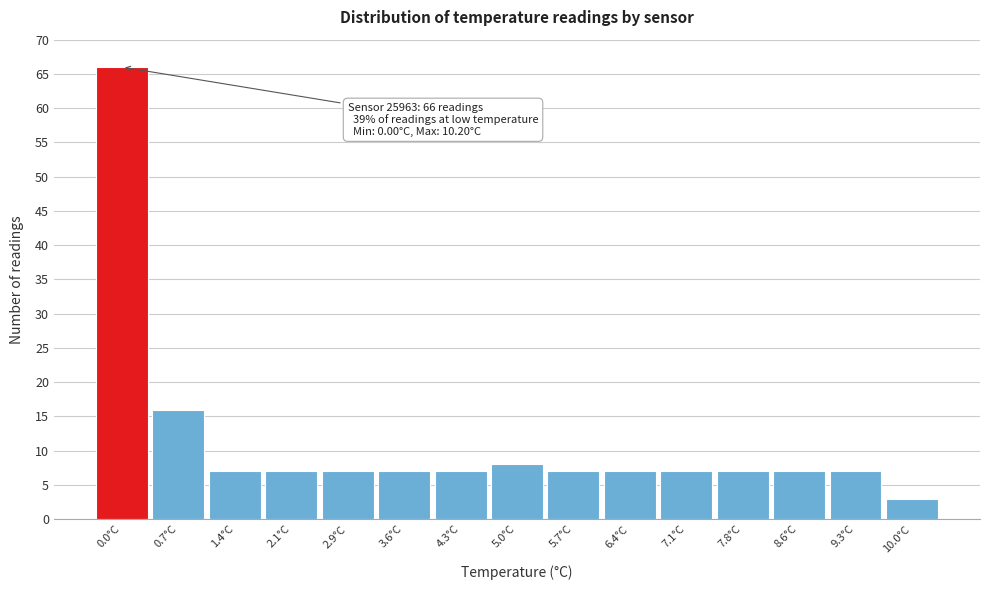

Reading left to right, what are all the values shown in this chart?

66	16	7	7	7	7	7	8	7	7	7	7	7	7	3